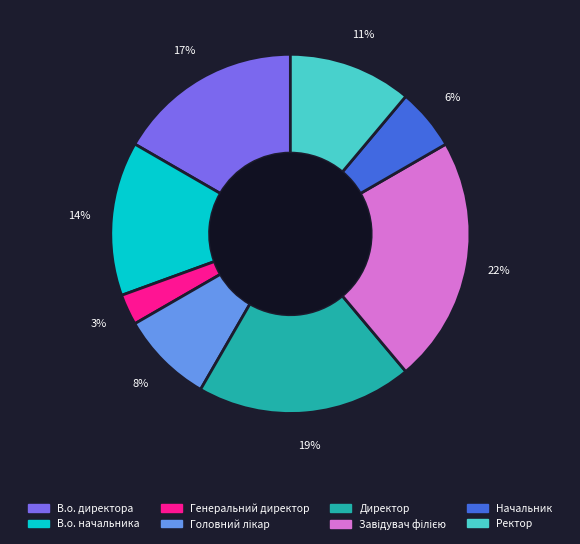

Does any single category account for the majority?

No